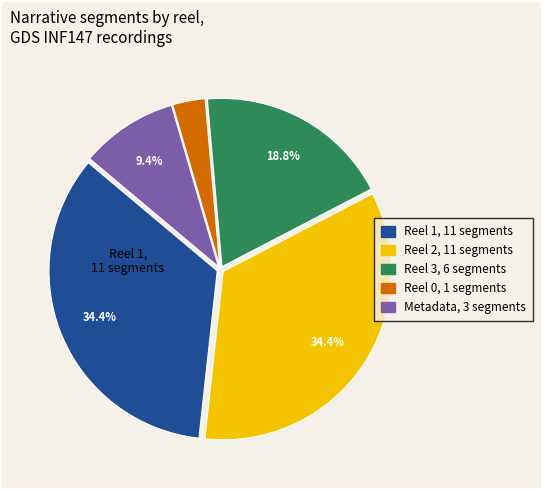

The Reel 3 slice represents 13% of the pie. True or false?

False